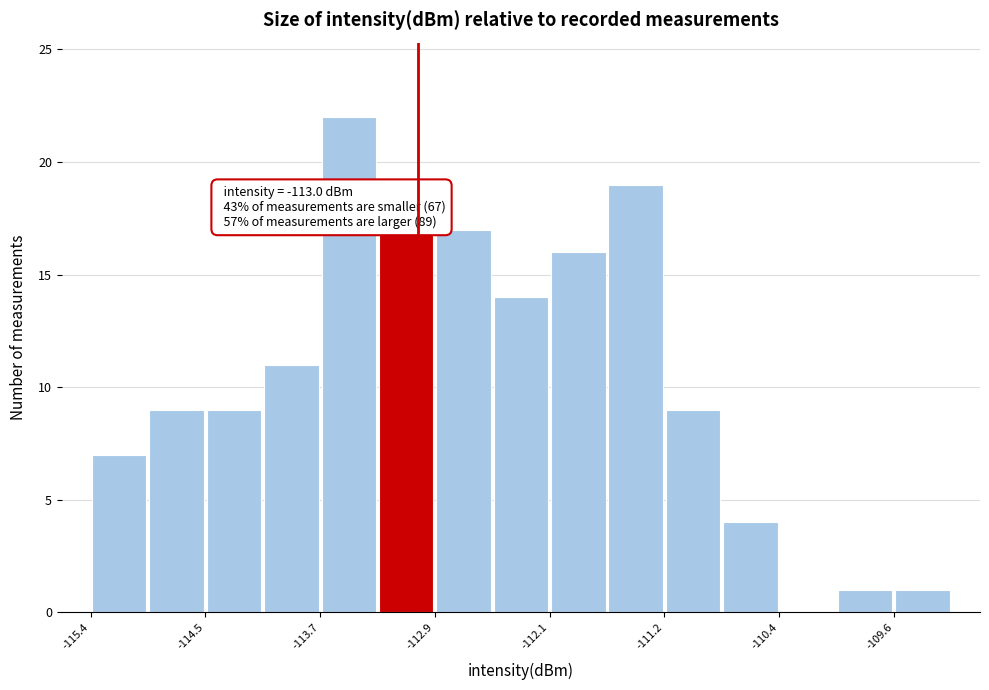

Which range on the x-axis has the tallest bar?

-113.7 to -113.3